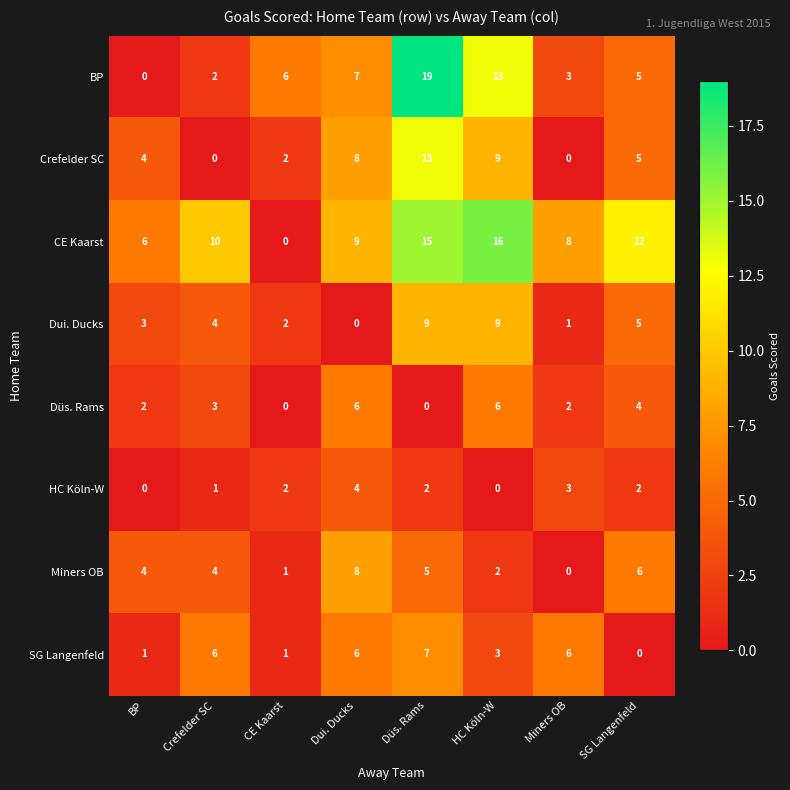

What is the difference between the HC Köln-W values at HC Köln-W and Miners OB?

3